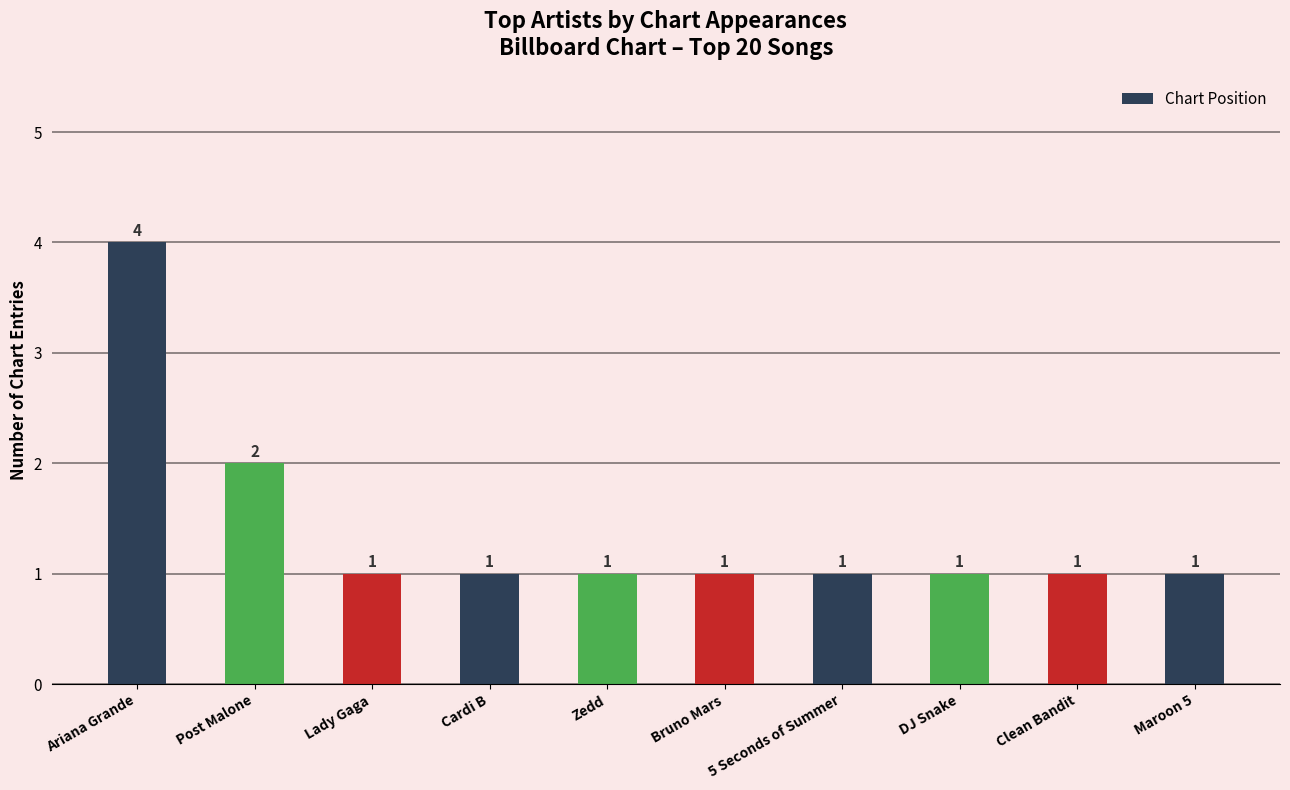

Reading left to right, extract all data points from this chart.

Ariana Grande=4	Post Malone=2	Lady Gaga=1	Cardi B=1	Zedd=1	Bruno Mars=1	5 Seconds of Summer=1	DJ Snake=1	Clean Bandit=1	Maroon 5=1